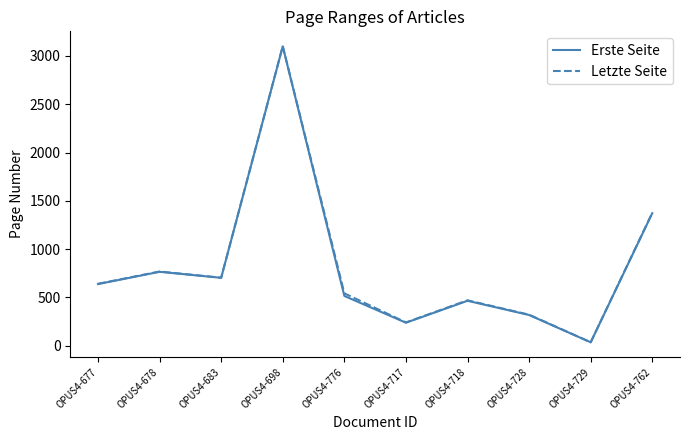

Is it true that Letzte Seite equals 530 at OPUS4-728?

False